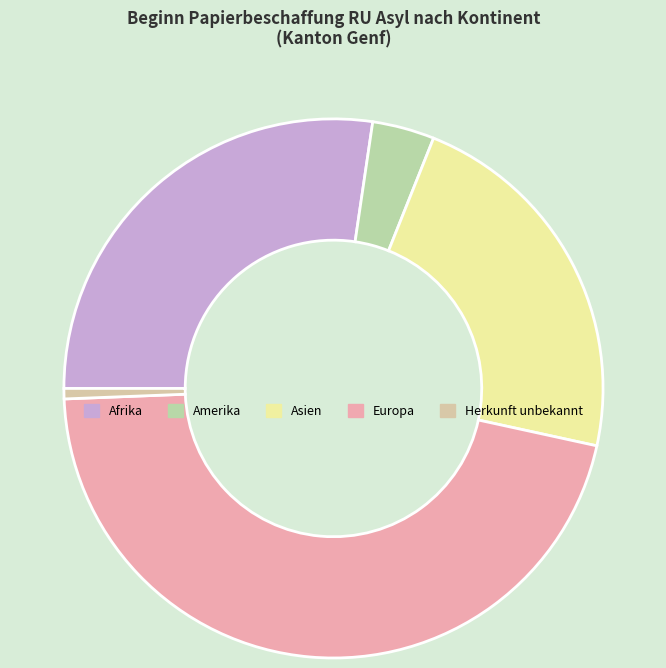

What is the smallest slice in the pie chart?

Herkunft unbekannt